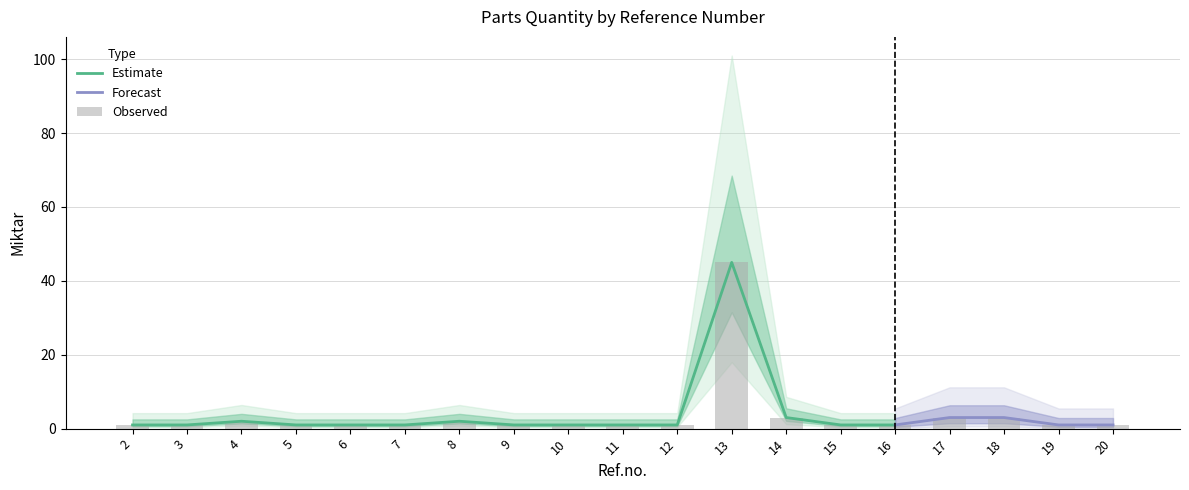

What is the maximum value shown in the chart?

45